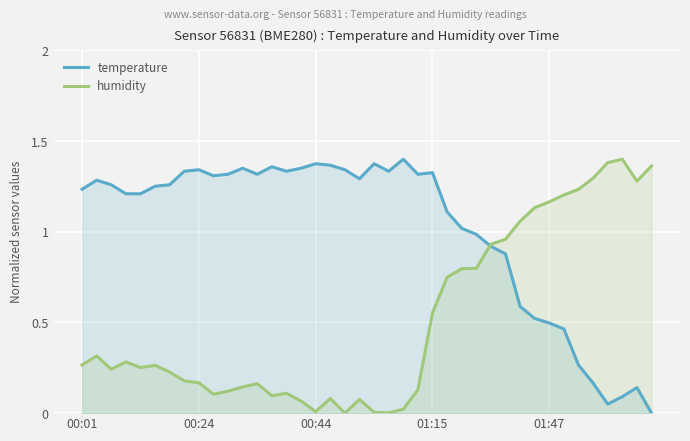

In temperature, how many points are lower than both neighbors (excluding endpoints)?

7